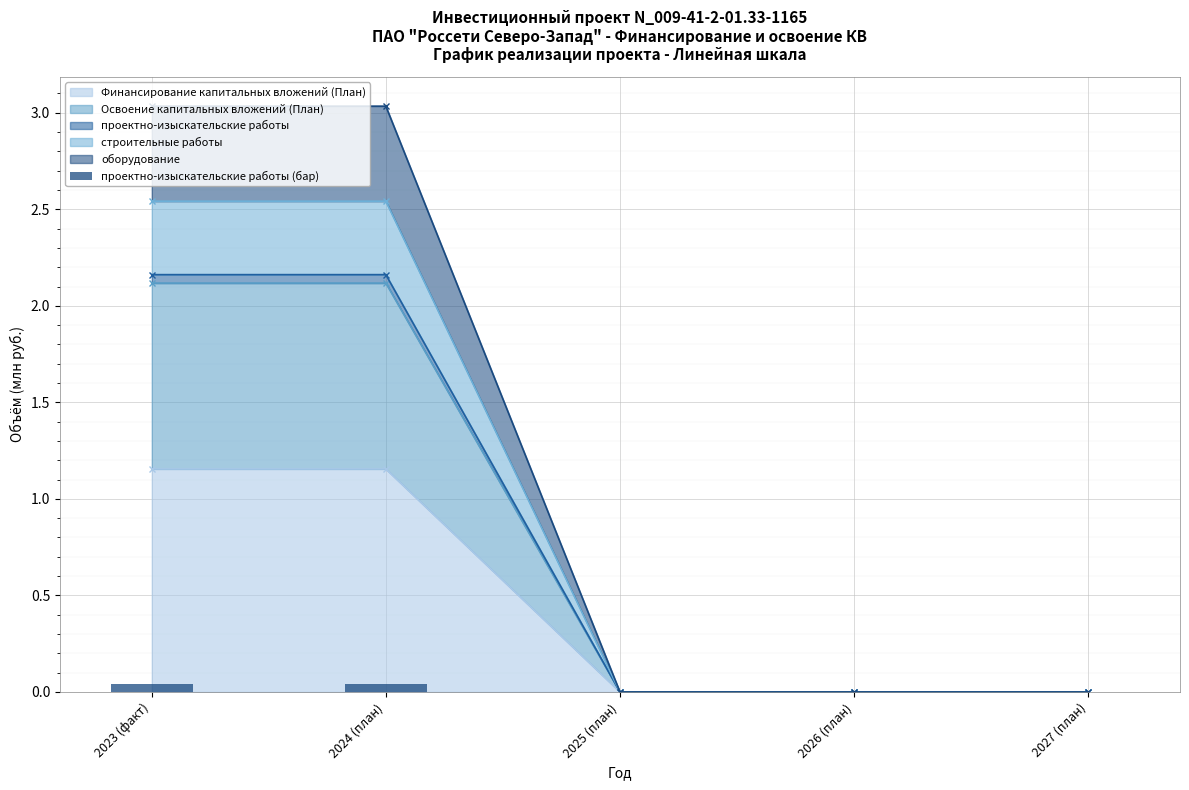

Where is the data nearest to the value 0?

2025 (план)